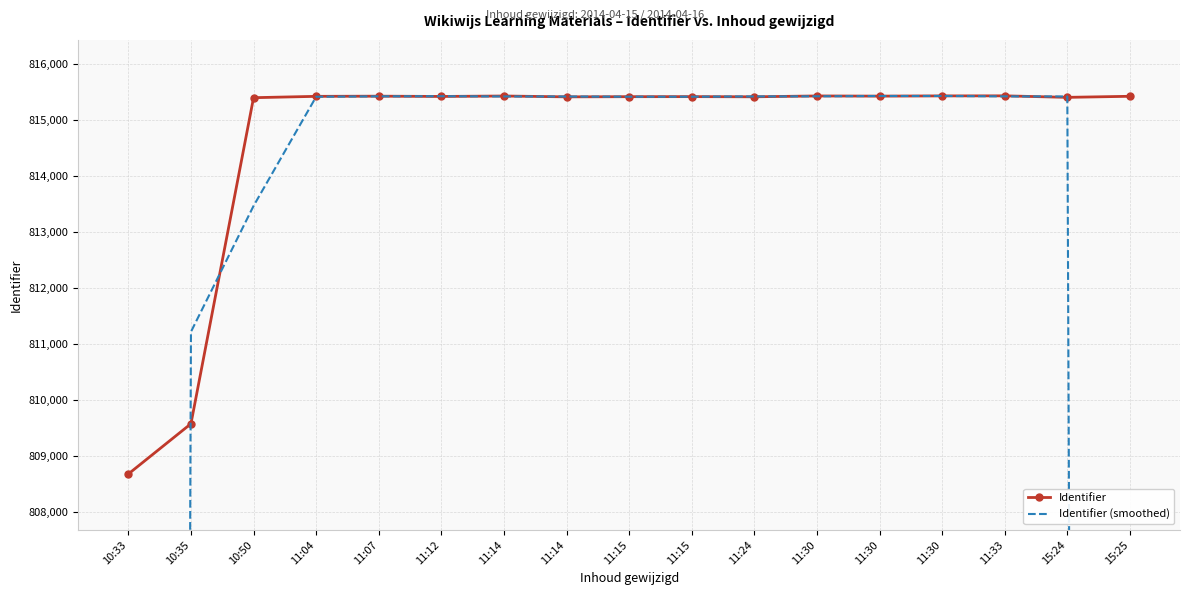

Reading right to left, extract all data points from this chart.

Identifier: 815428.0	815409.0	815436.0	815435.0	815431.0	815434.0	815419.0	815422.0	815421.0	815418.0	815433.0	815425.0	815430.0	815427.0	815403.0	809576.0	808678.0
Identifier (smoothed): 543612.3	815424.3	815426.7	815434.0	815433.3	815428.0	815425.0	815420.7	815420.3	815424.0	815425.3	815429.3	815427.3	815420.0	813468.7	811219.0	539418.0